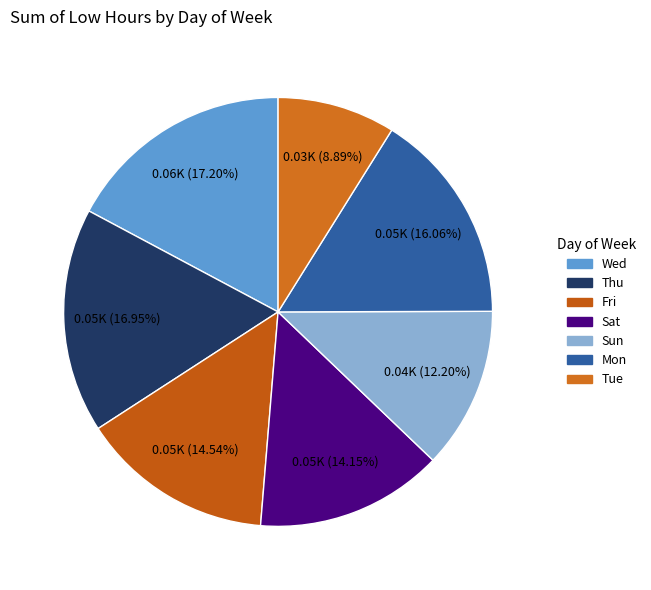

How many slices are in this pie chart?

7